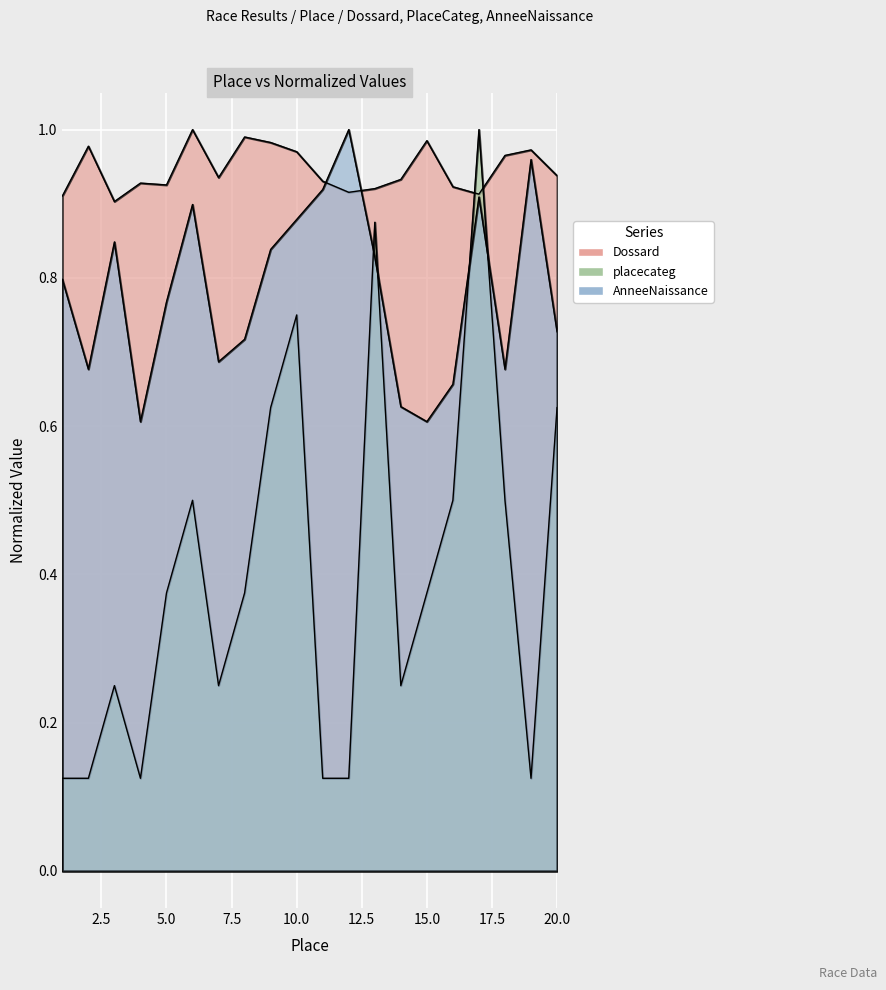

How many distinct data groups are displayed?

3